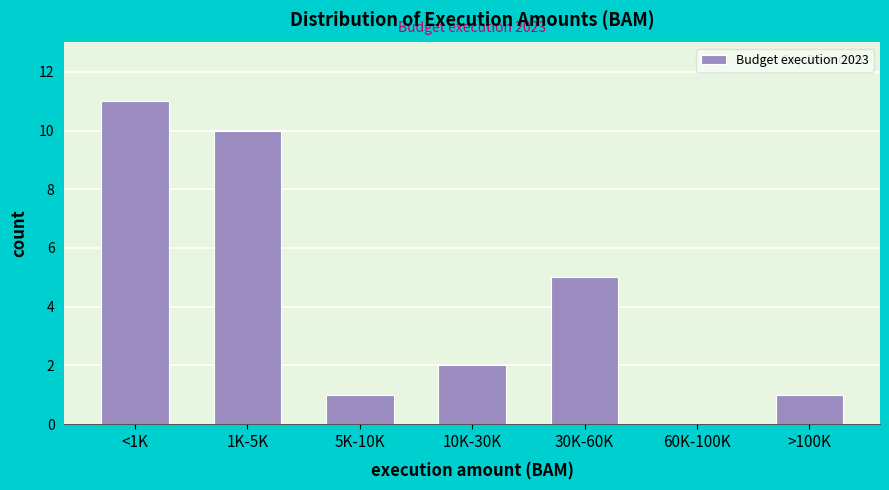

Reading right to left, list all the values displayed in this chart.

>100K=1	60K-100K=0	30K-60K=5	10K-30K=2	5K-10K=1	1K-5K=10	<1K=11